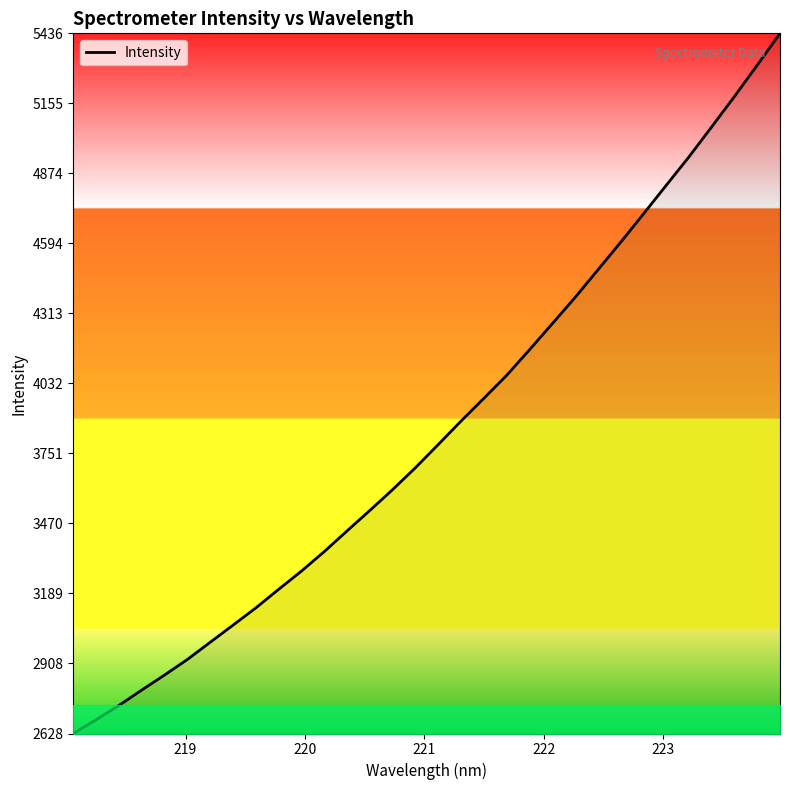

What is the difference between the maximum and minimum values?

2808.4